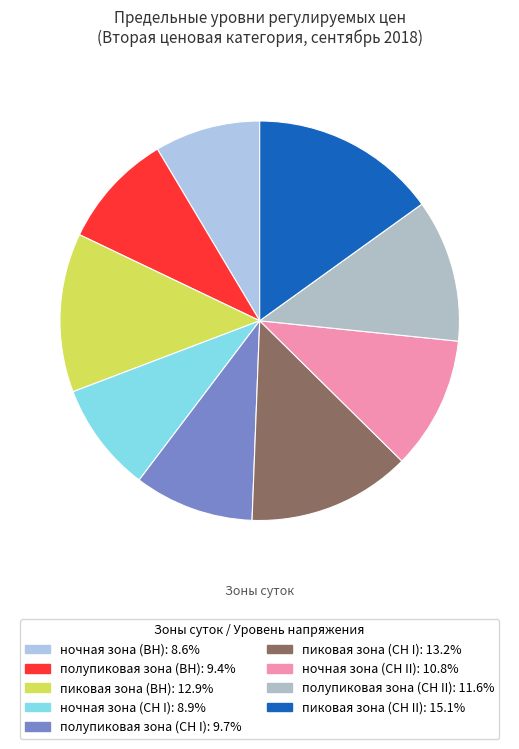

Combined, do пиковая зона (СН II) and полупиковая зона (СН II) account for over 50%?

No